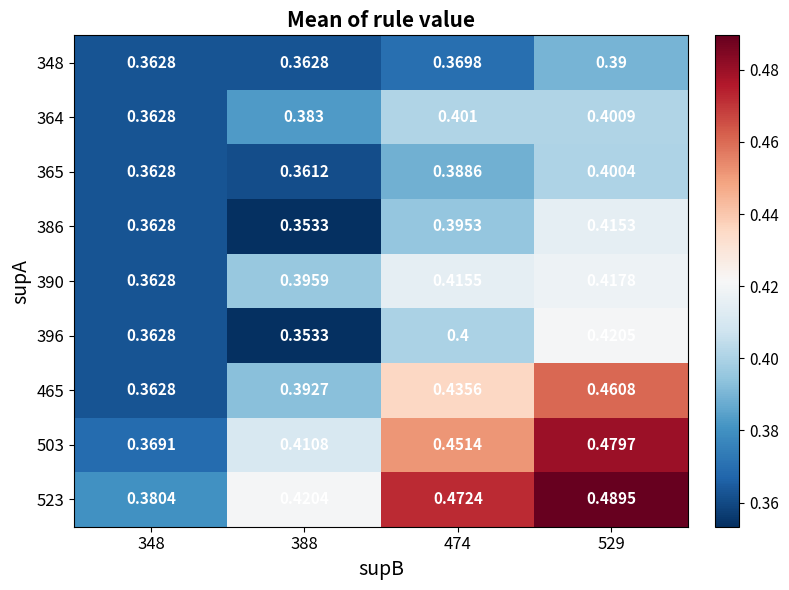

Which label corresponds to the largest value in the chart?

529